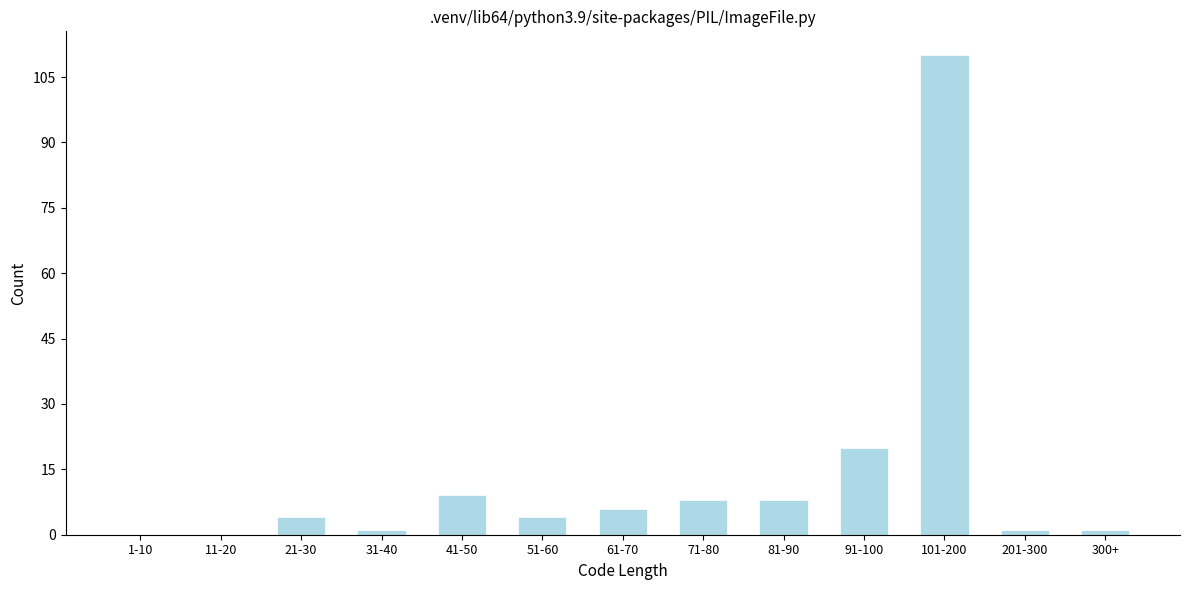

Reading left to right, extract all data points from this chart.

1-10=0	11-20=0	21-30=4	31-40=1	41-50=9	51-60=4	61-70=6	71-80=8	81-90=8	91-100=20	101-200=110	201-300=1	300+=1